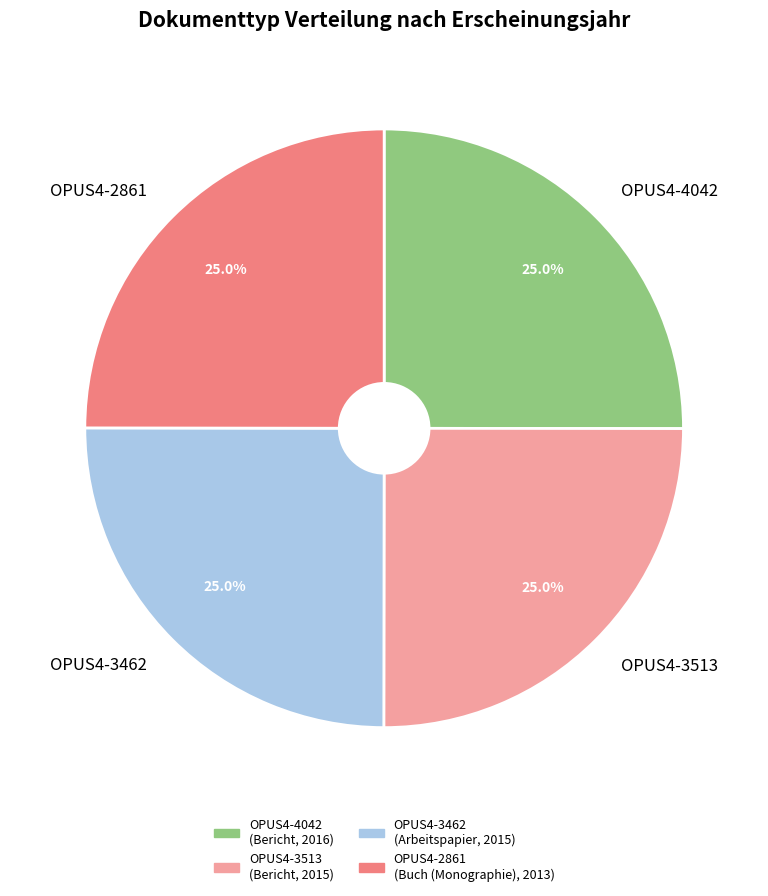

What percentage is the OPUS4-2861 slice, to the nearest percent?

25%